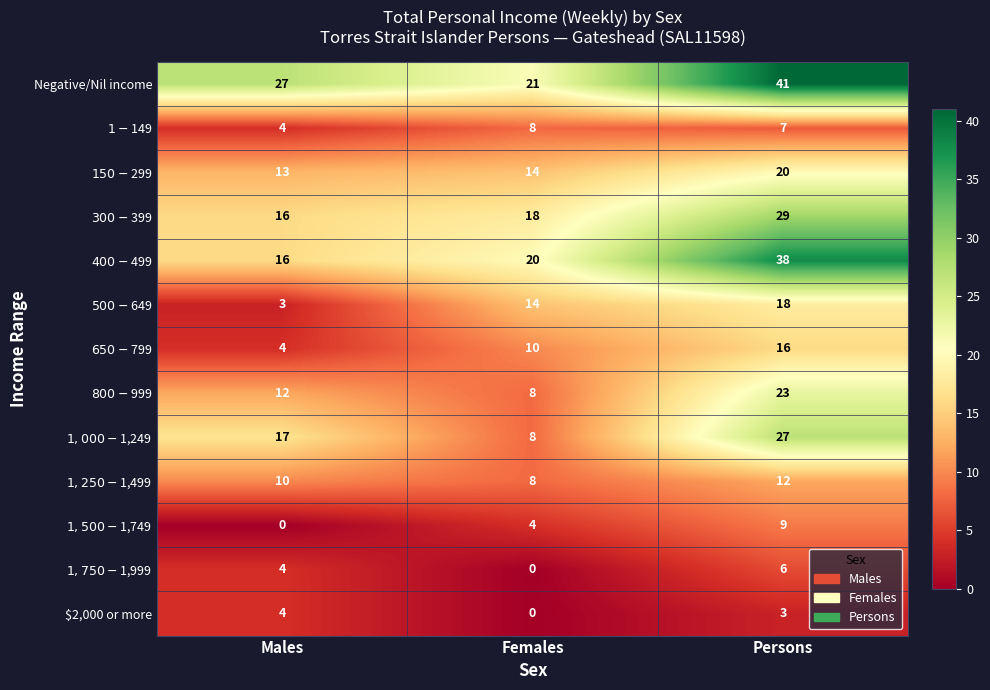

What is the maximum value shown in the chart?

41